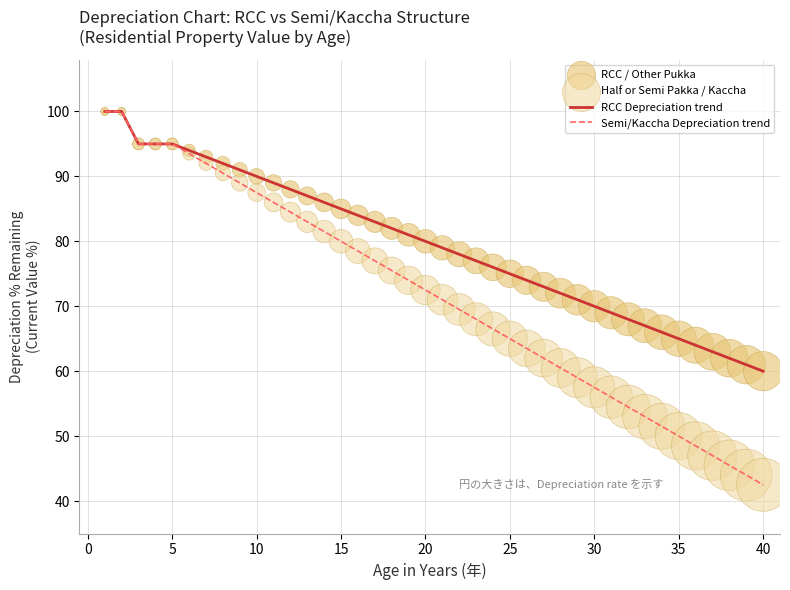

Which series has the largest total across all categories?

RCC Depreciation trend